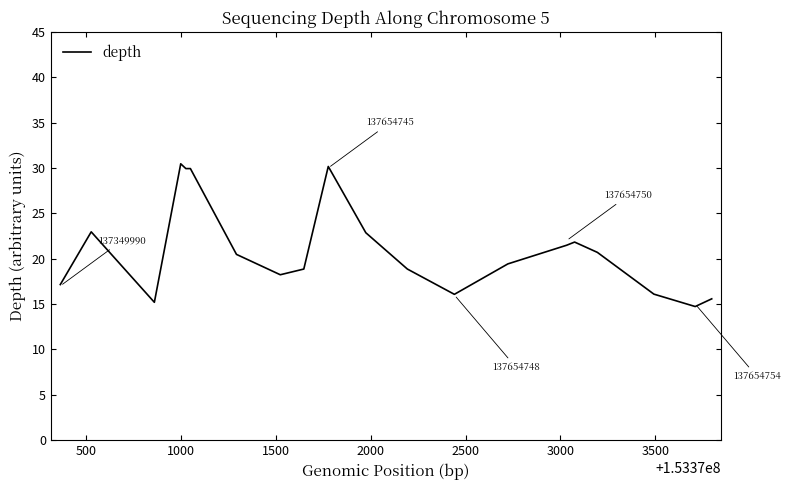

What is the difference between the maximum and minimum values?

15.7